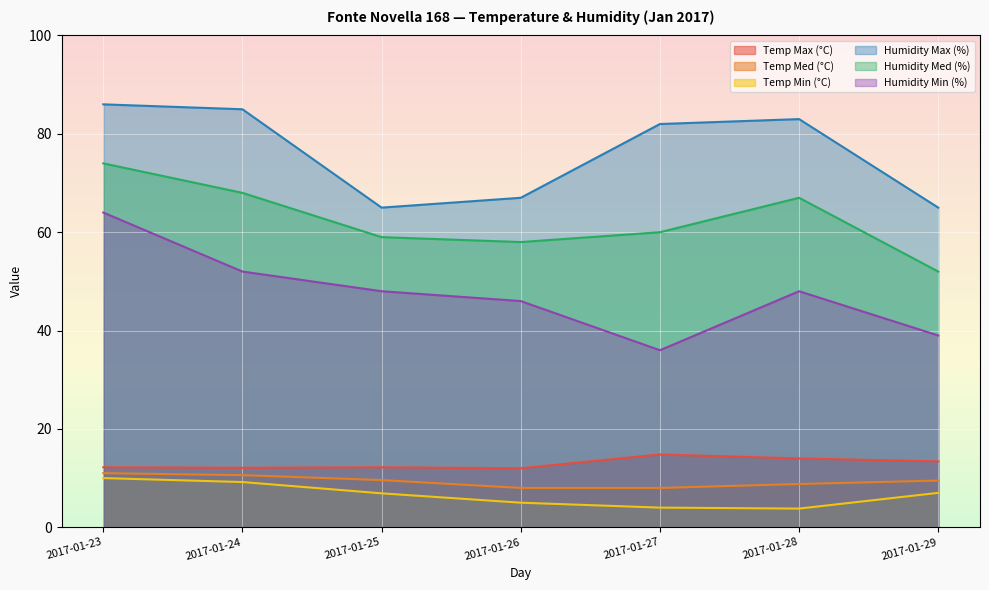

Where is Humidity Max (%) nearest to the value 75?

2017-01-27